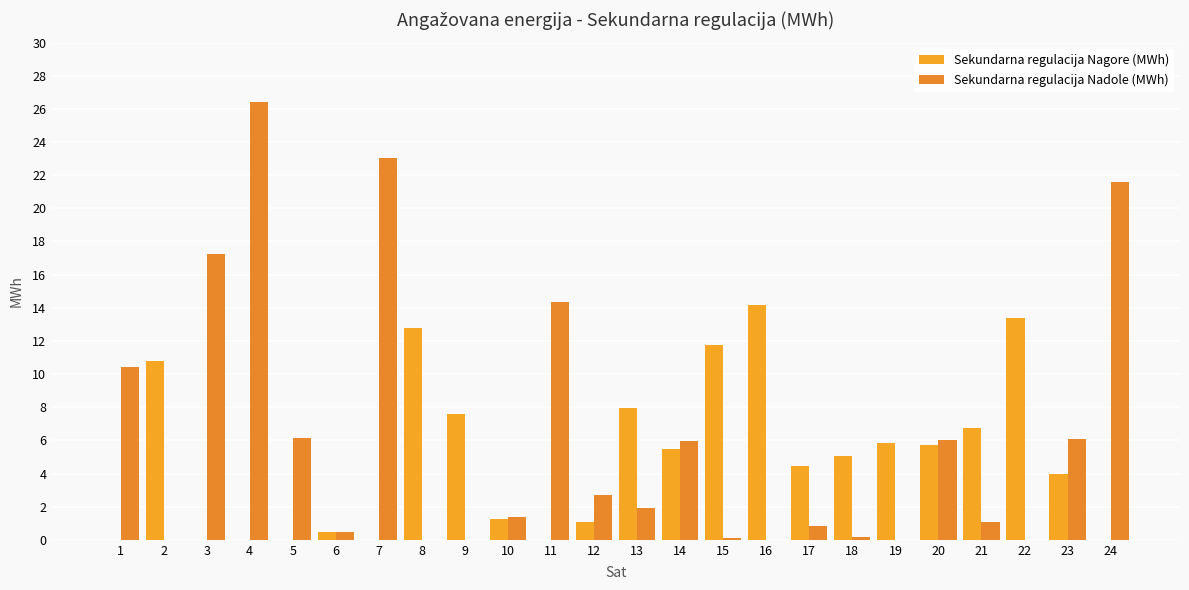

Which series has the largest total across all categories?

Sekundarna regulacija Nadole (MWh)